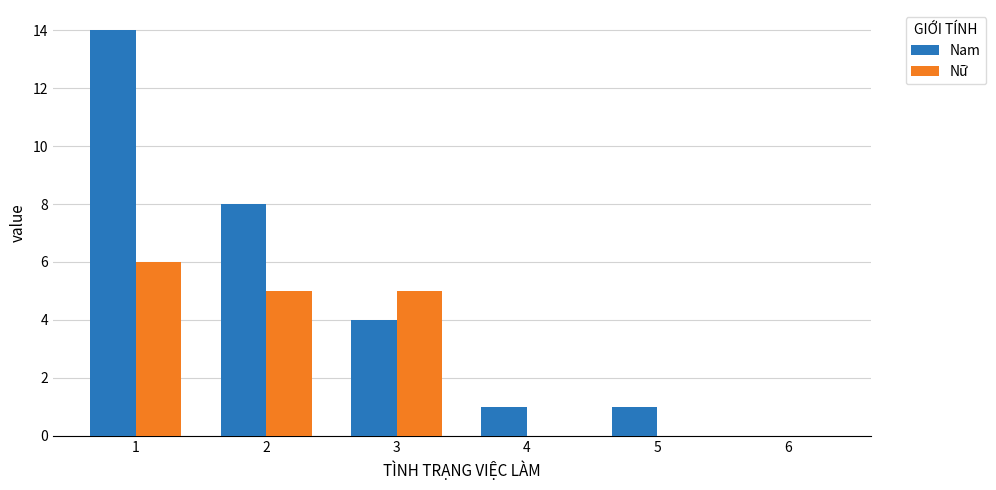

The Nữ series shows 6 at 1. True or false?

True